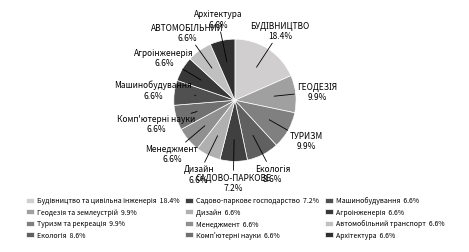

Count the number of slices in the pie.

12